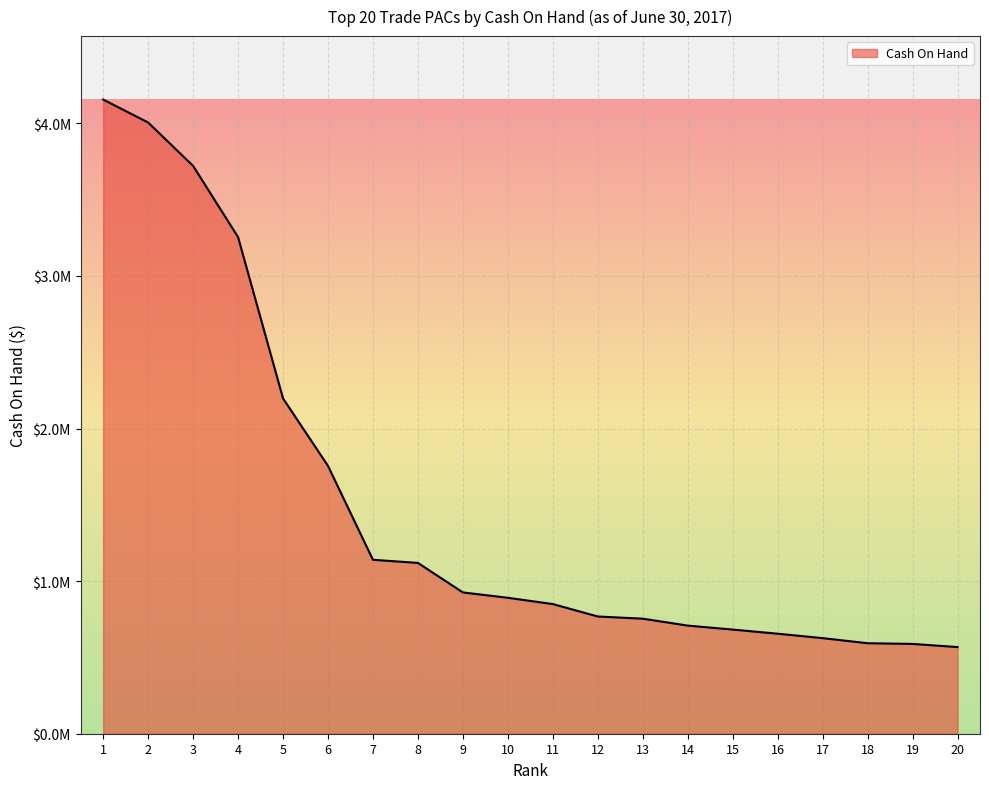

Does the chart have visible grid lines?

Yes